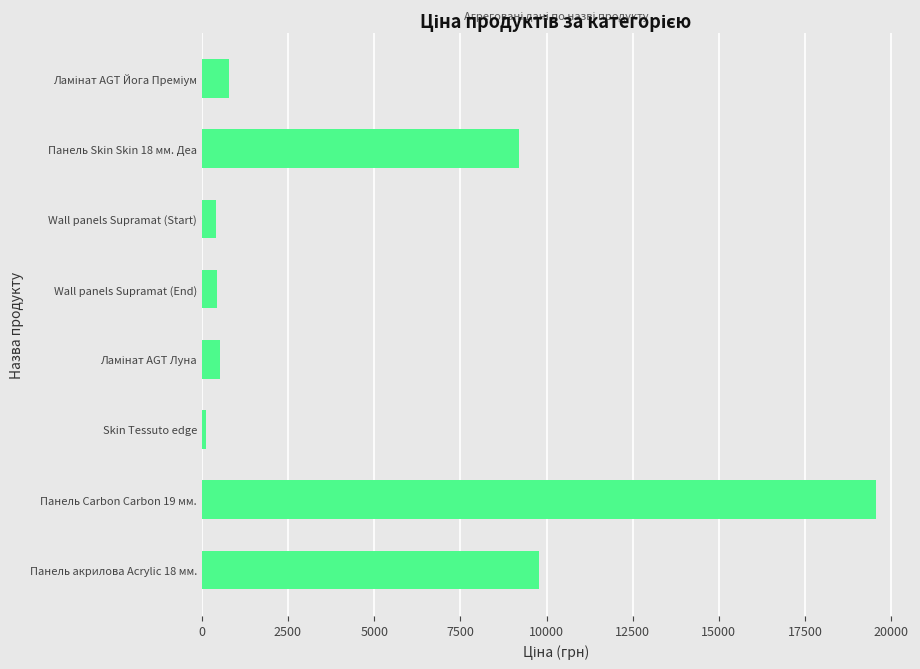

What is the difference between the maximum and minimum values?

19453.1